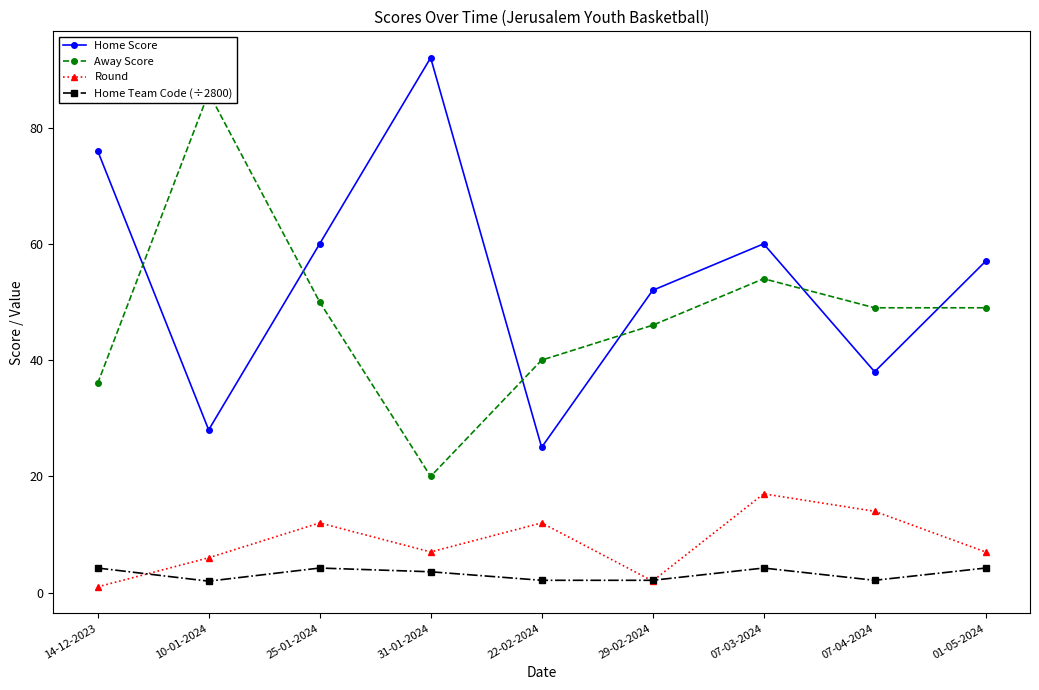

Is it true that Home Score equals 46.8 at 10-01-2024?

False